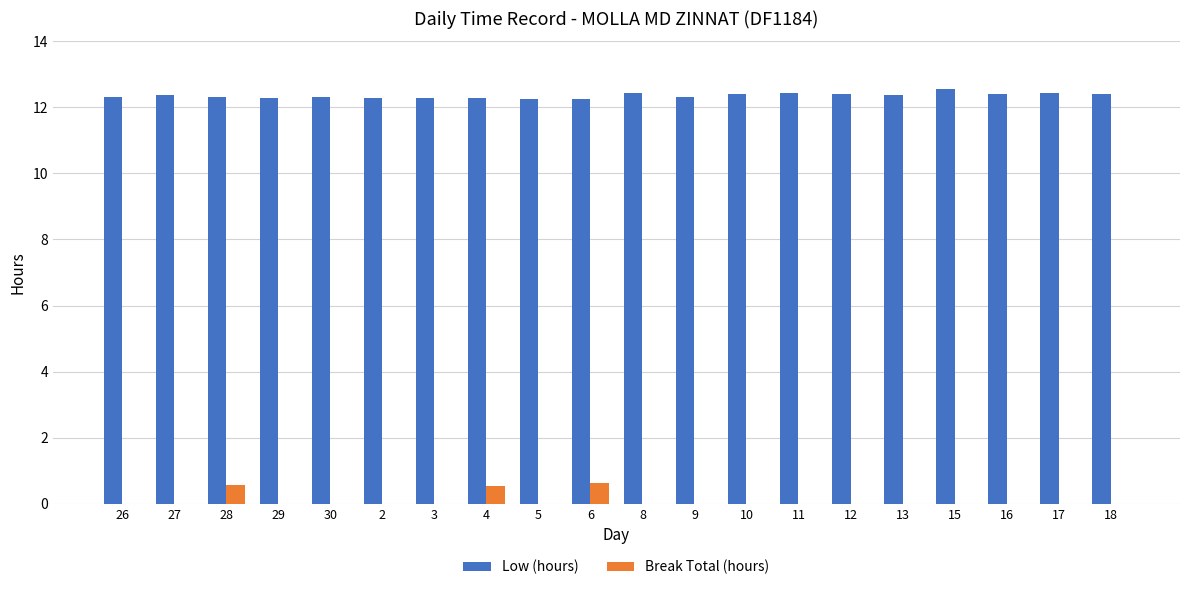

Is it true that Low (hours) equals 7.7 at 2?

False